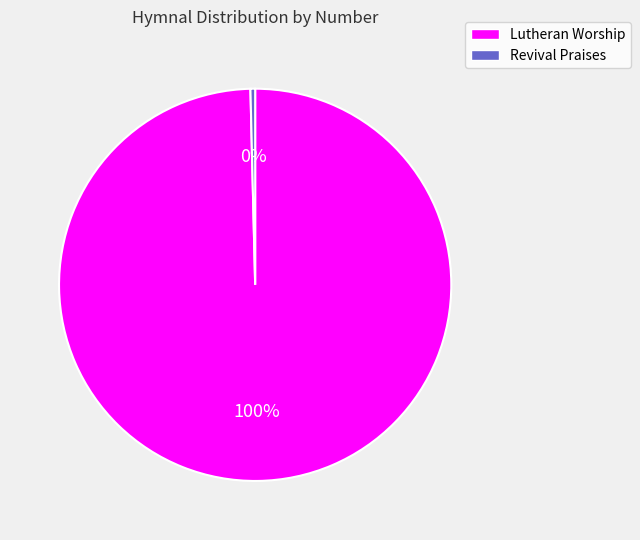

Is Revival Praises the majority of the pie?

No